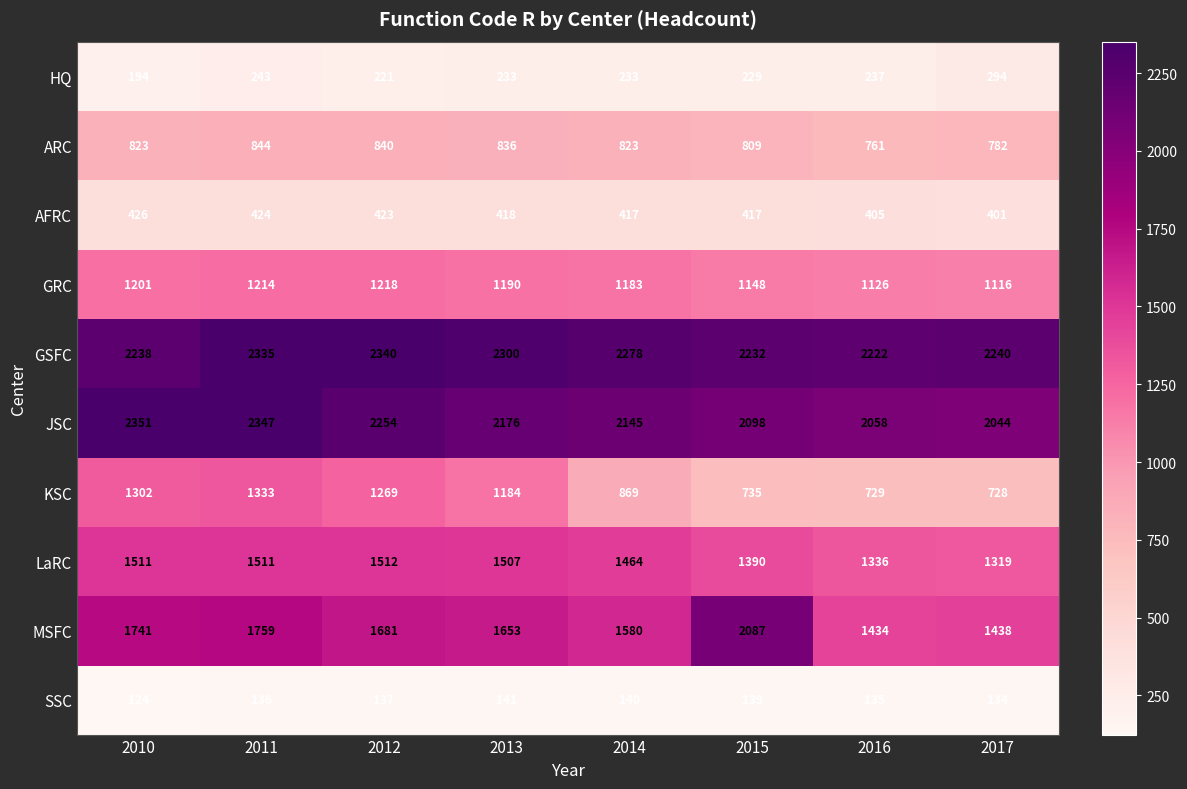

True or false: LaRC has a value of 1507 at 2013.

True